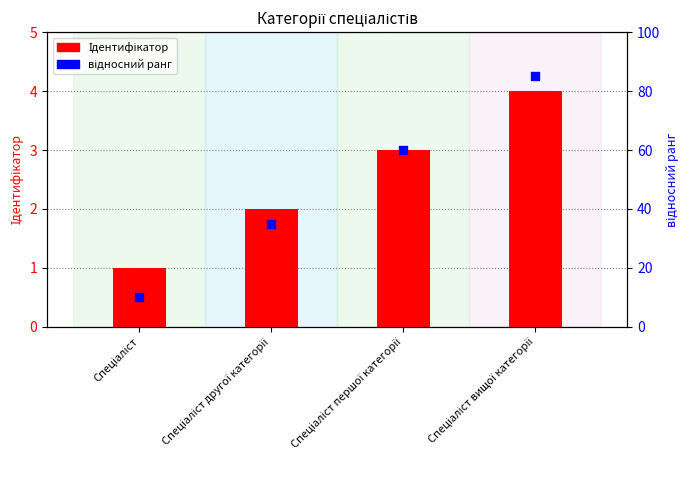

What are all the series names shown in the legend?

Ідентифікатор, відносний ранг